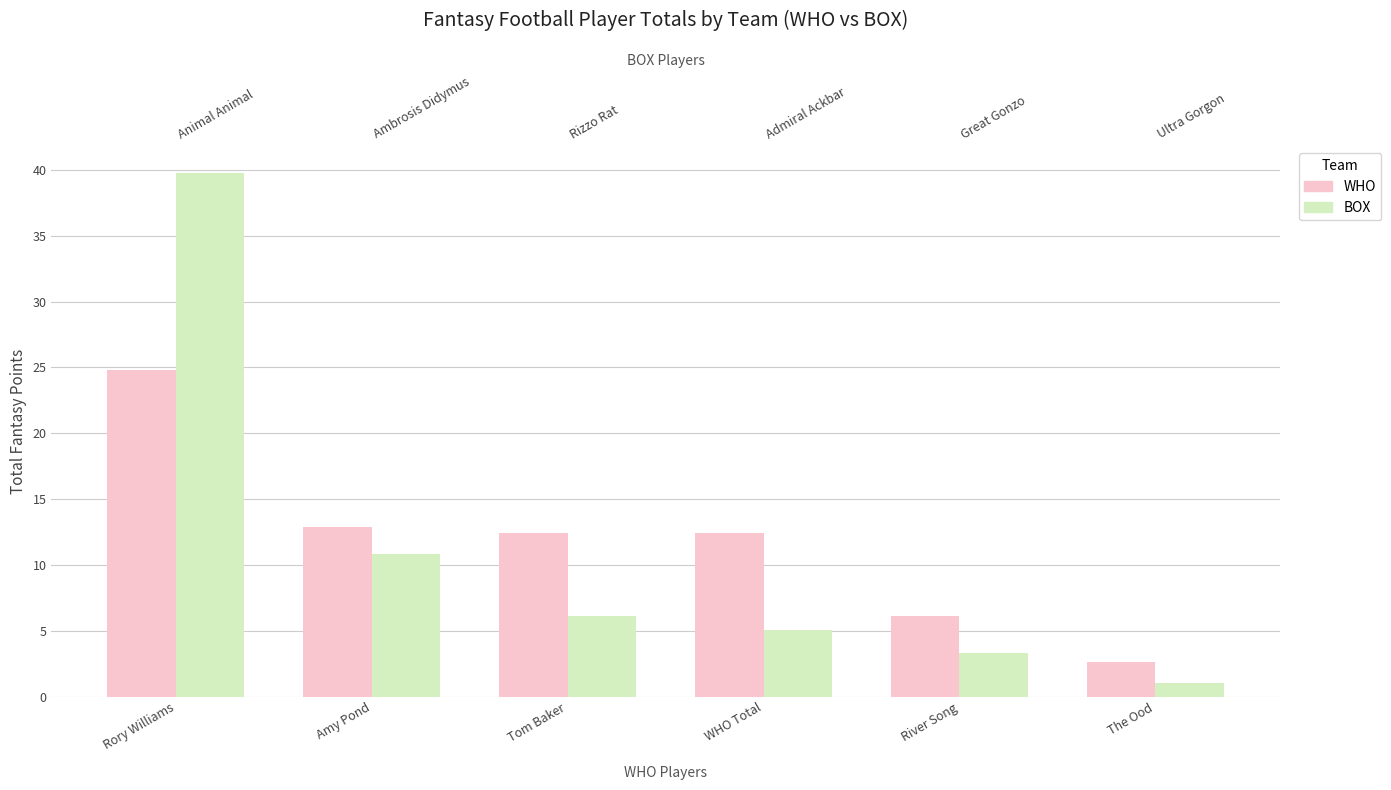

Is the value of WHO at River Song greater than the value of BOX at The Ood?

Yes